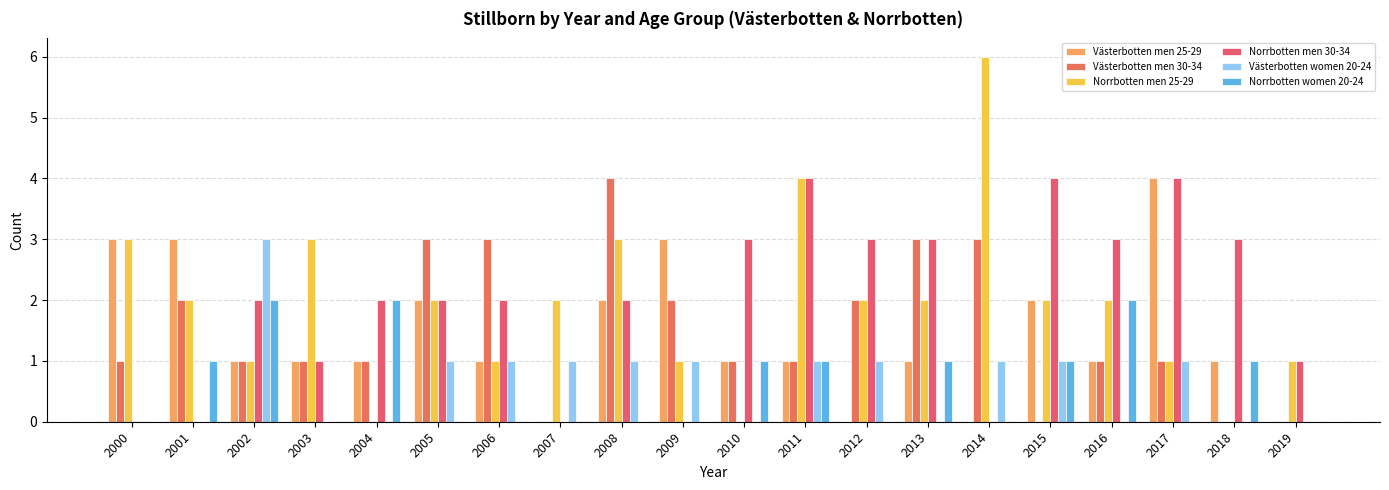

Which series has the widest spread of values?

Norrbotten men 25-29